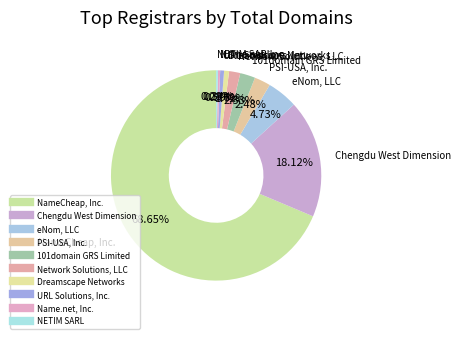

Does URL Solutions, Inc. represent more than half of the total?

No